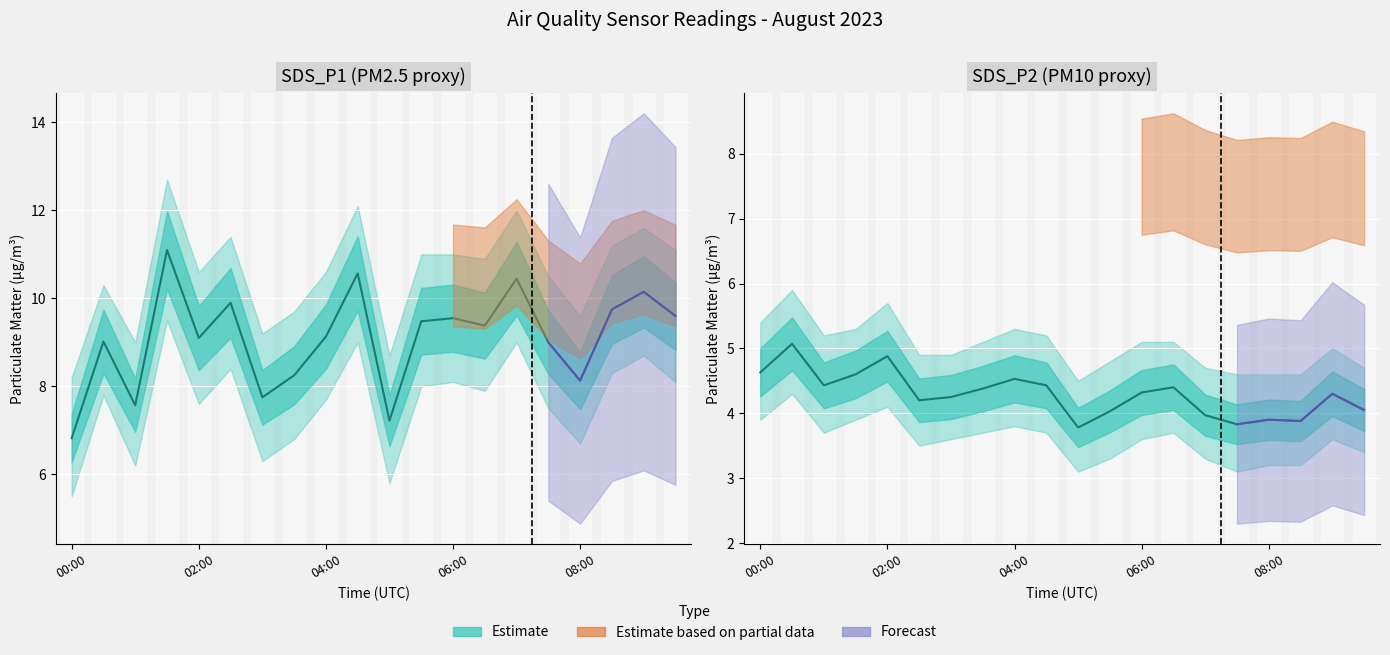

What is the change in value from 6 to 11?

-0.2